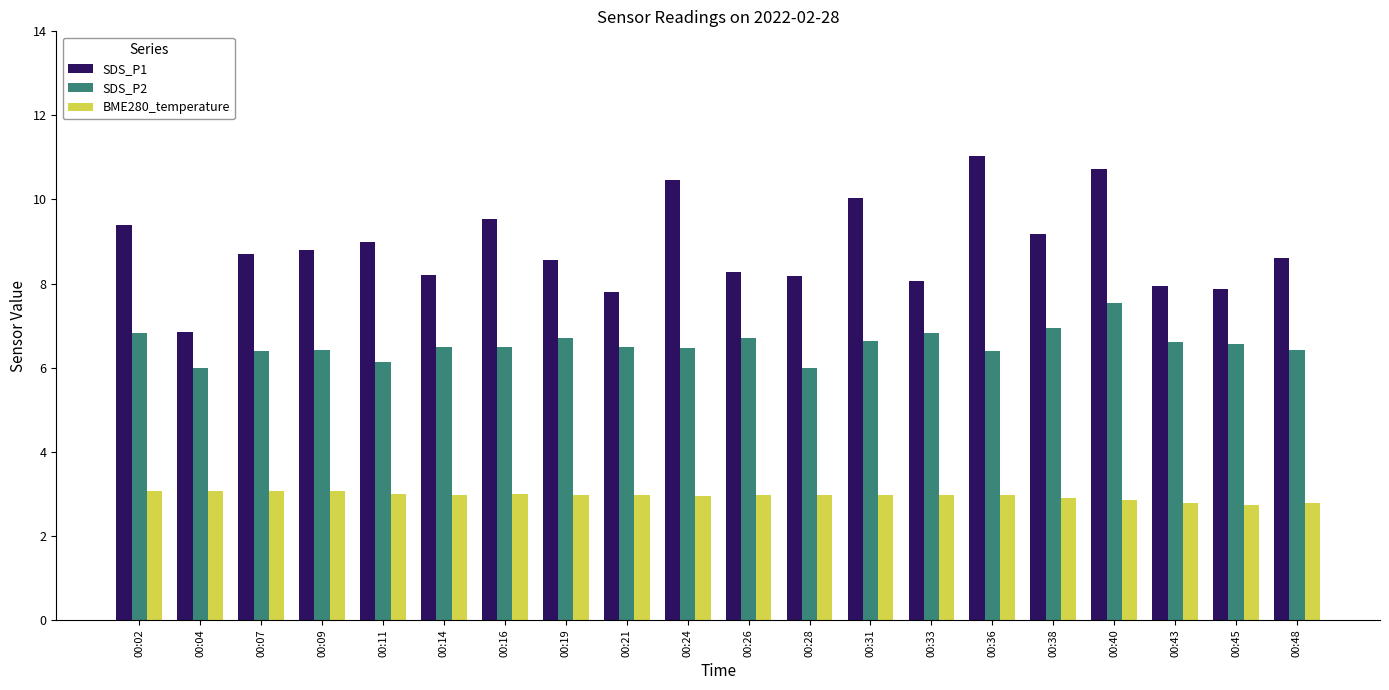

What value does the BME280_temperature series have at 00:24?

2.9